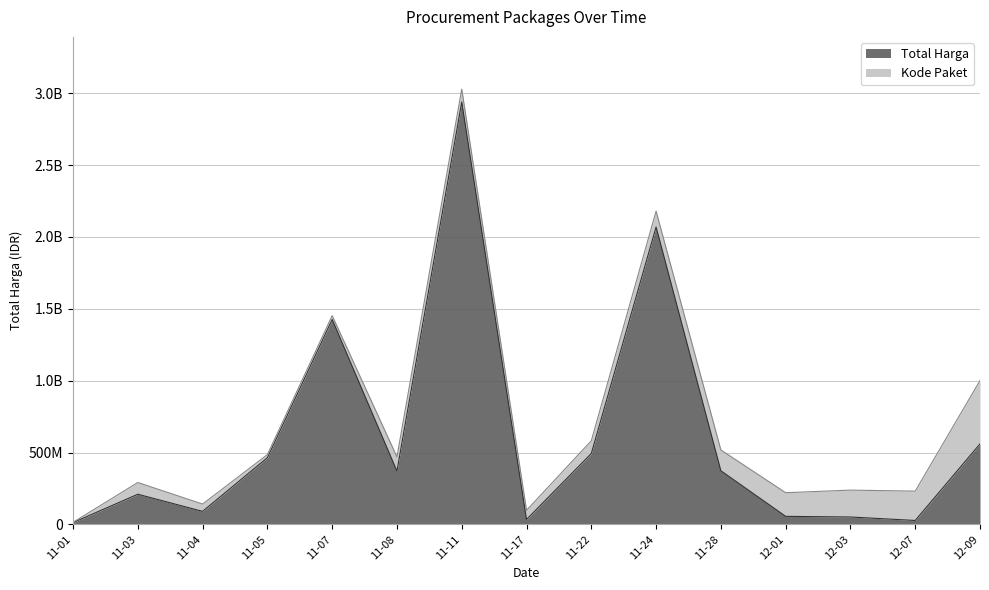

At which category does the chart reach its minimum across all series?

11-01